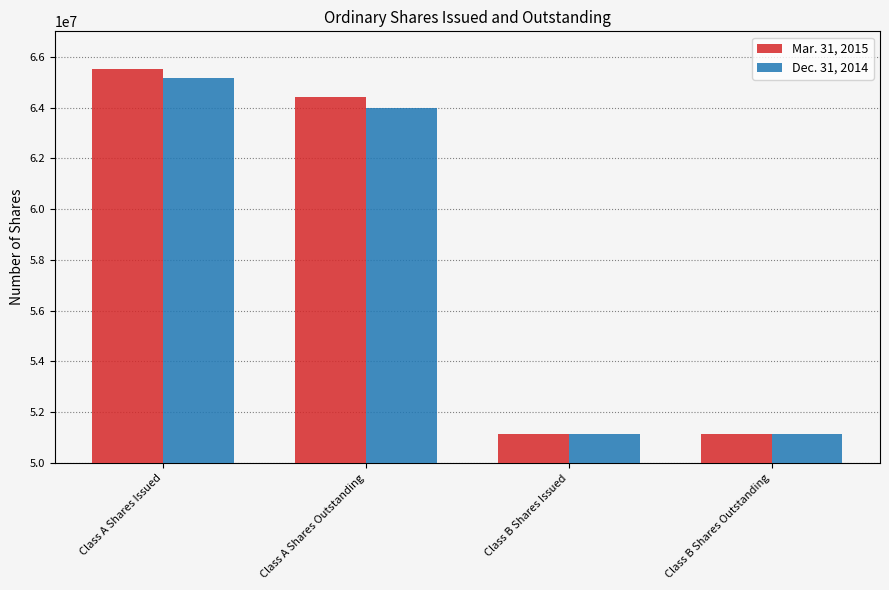

Where is Mar. 31, 2015 nearest to the value 58345348?

Class A Shares Outstanding